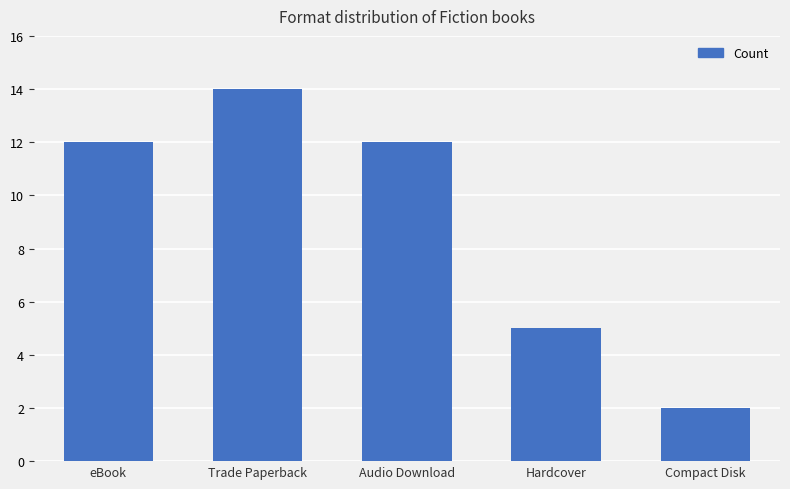

The value at Audio Download is 12. True or false?

True